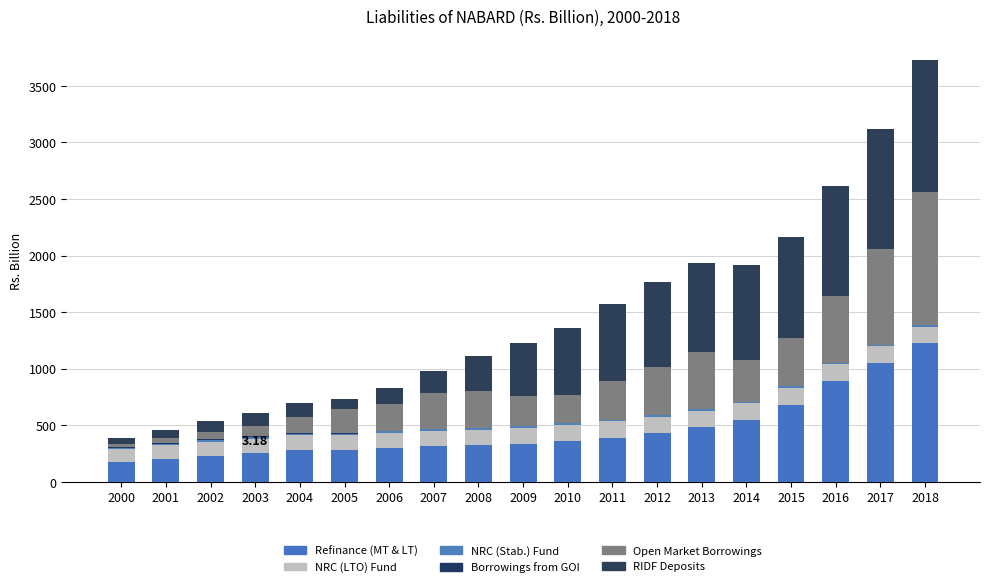

Which has a higher value, 2016 or 2000?

2016